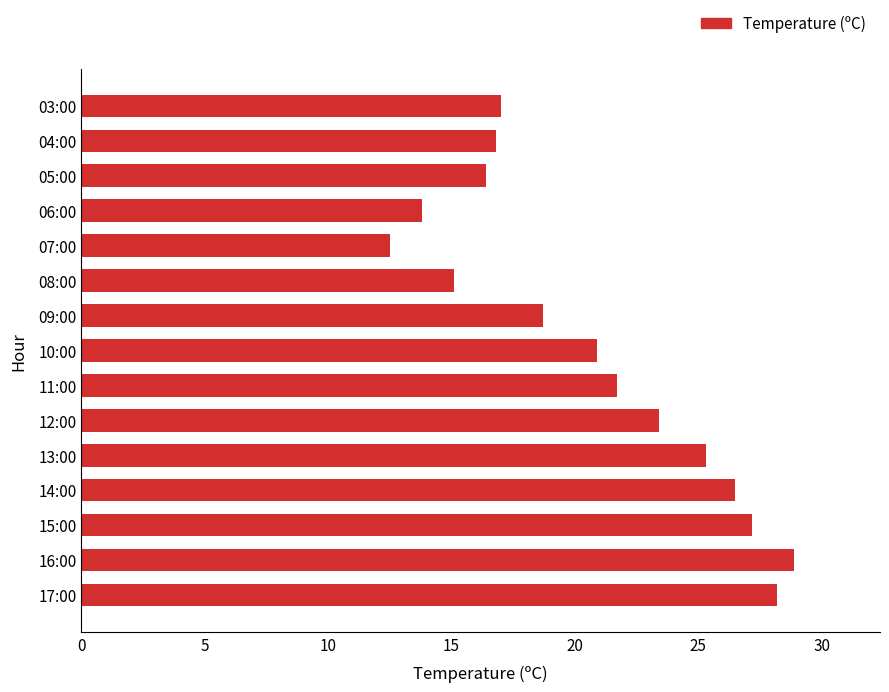

True or false: the data shows 27.2 at 15:00.

True